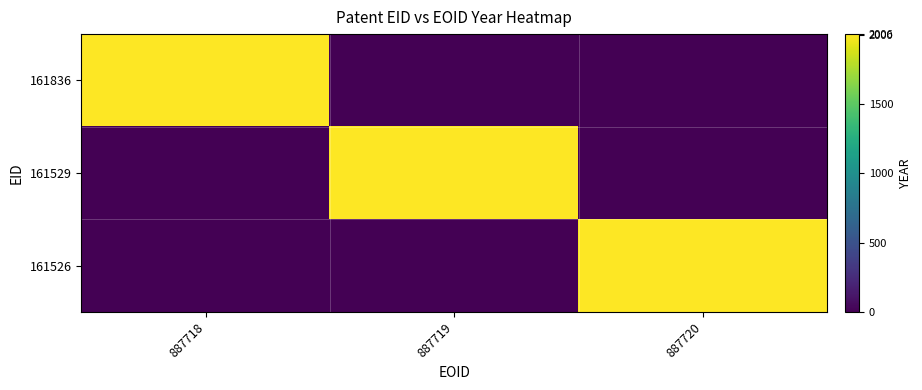

What is the difference between the highest and lowest values at 887719?

2006